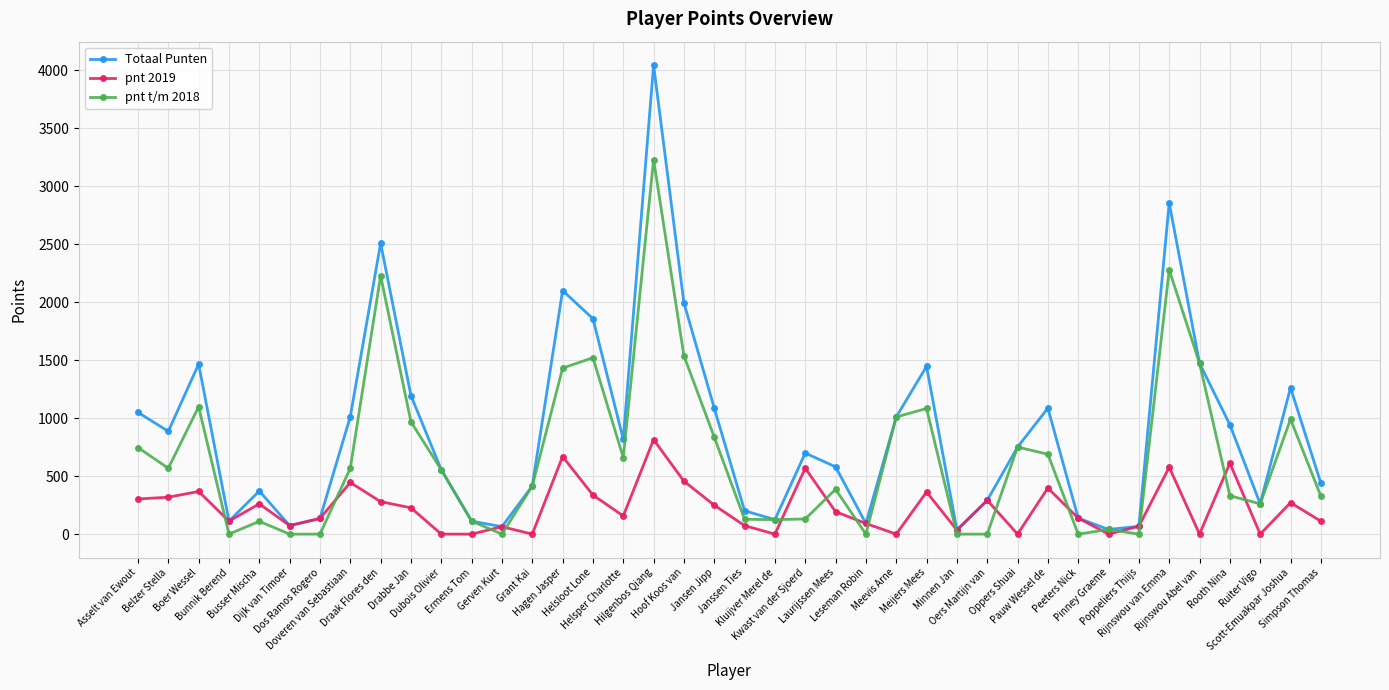

How many interior local peaks does the Totaal Punten series have?

10